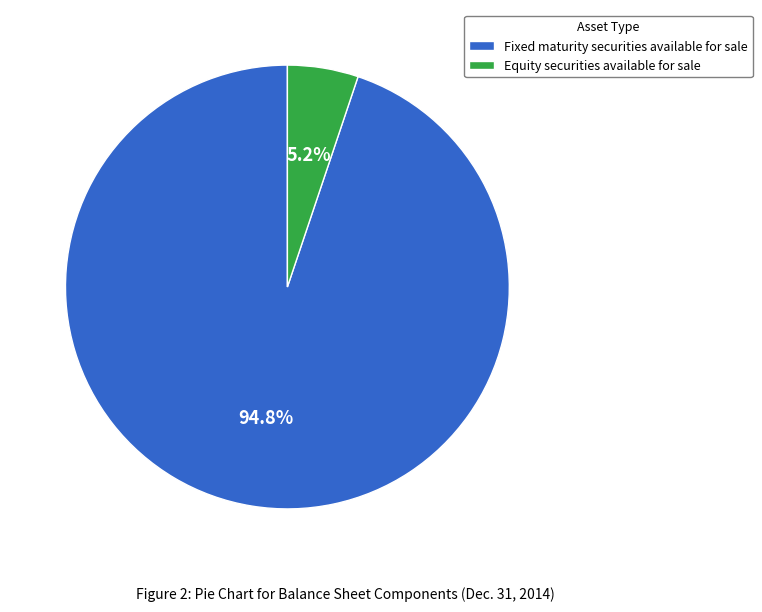

The Equity securities available for sale slice represents 5% of the pie. True or false?

True